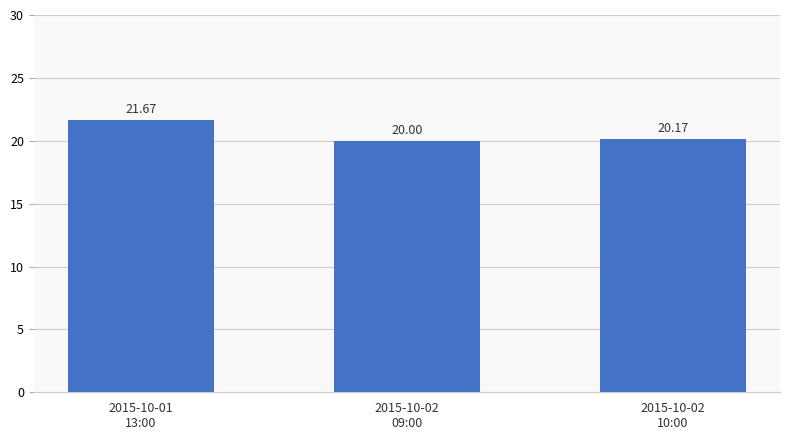

Rank the categories by value from lowest to highest.

2015-10-02
09:00, 2015-10-02
10:00, 2015-10-01
13:00